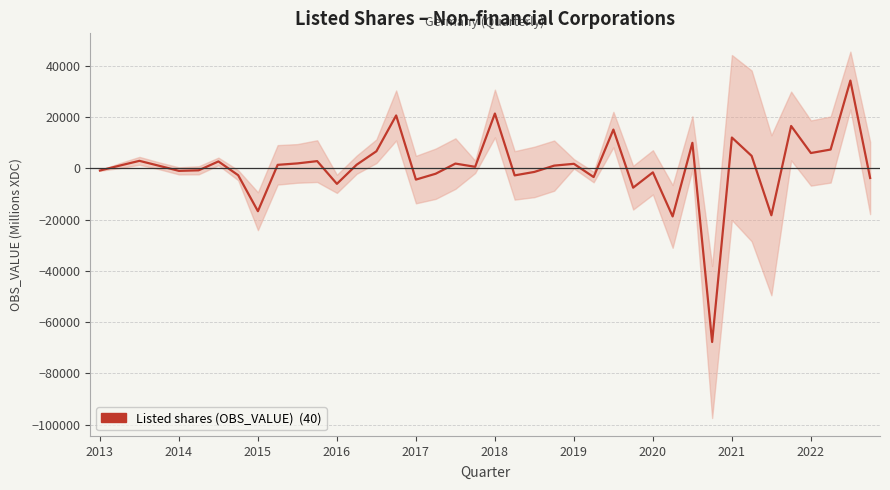

What is the minimum value shown in the chart?

-67750